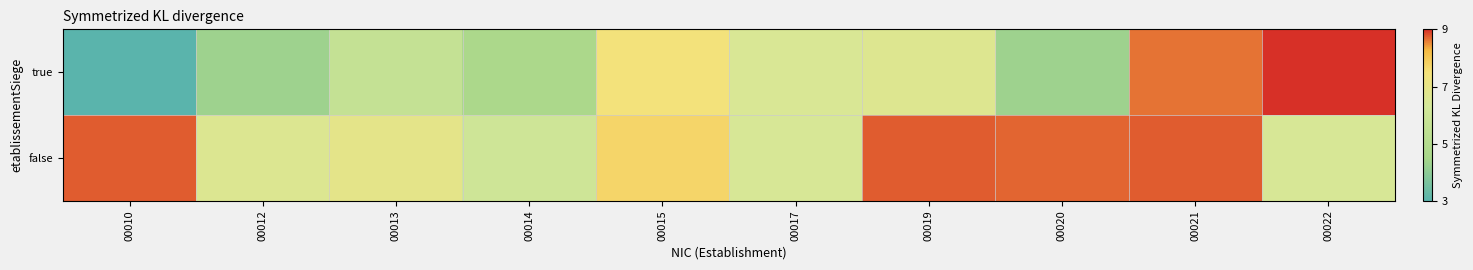

Between 00015 and 00020, which series saw the biggest shift?

true